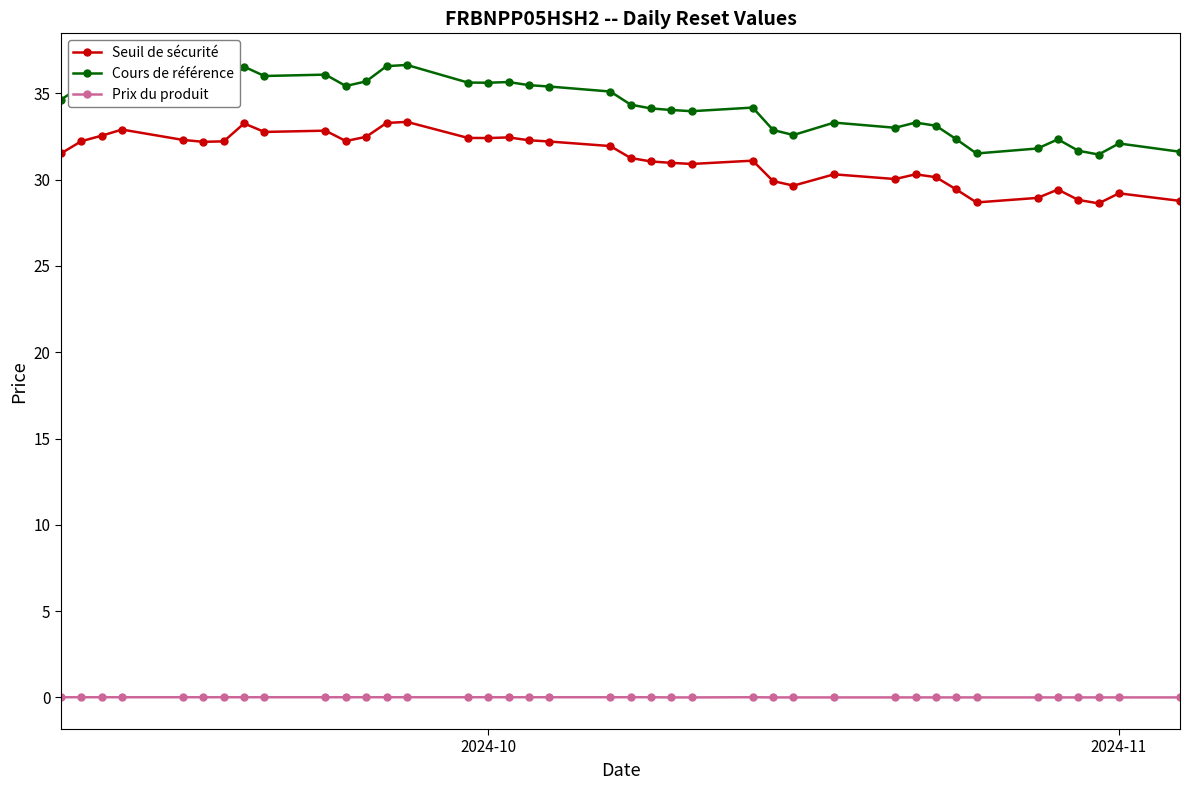

What is the highest value of the Seuil de sécurité series?

33.4